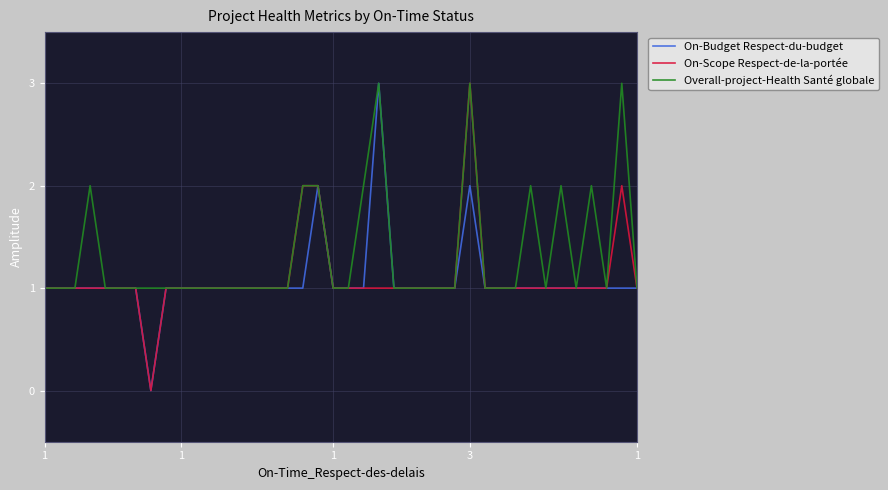

Which series has the largest total across all categories?

Overall-project-Health Santé globale